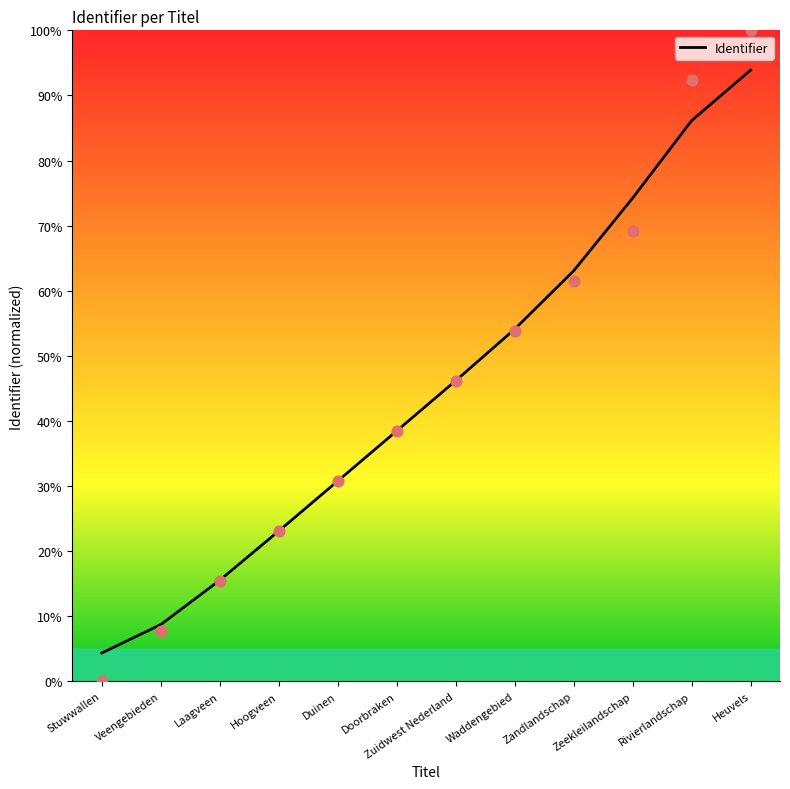

Between Doorbraken and Zandlandschap, which is larger?

Zandlandschap